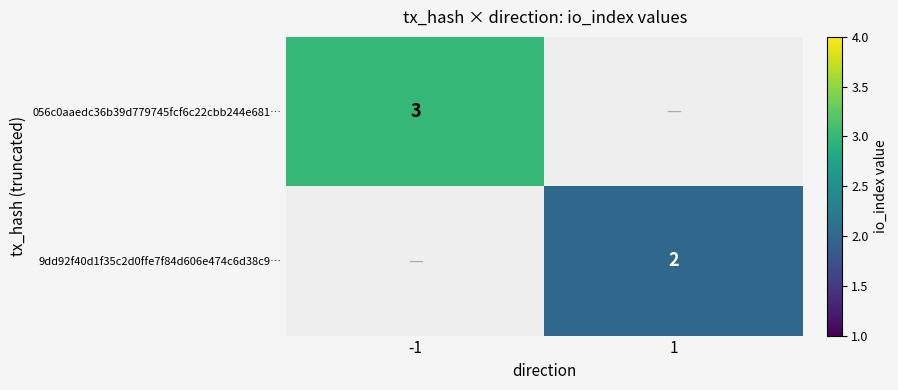

The 9dd92f40d1f35c2d0ffe7f84d606e474c6d38c9… series shows 2 at 1. True or false?

True